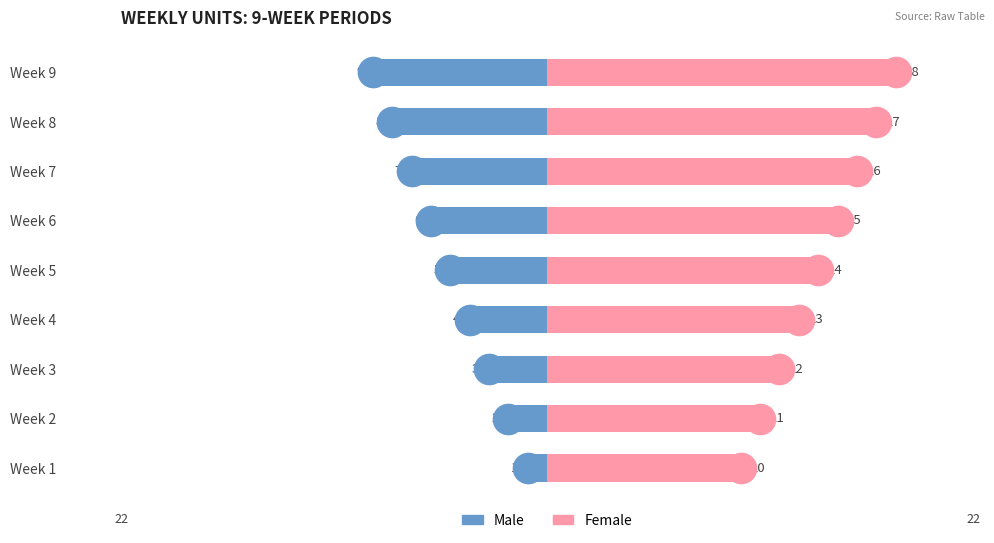

How many Female values are between 12 and 16?

5